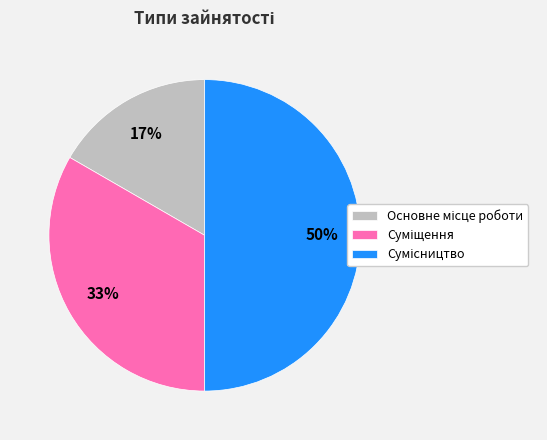

To the nearest percent, what is the difference between the largest and smallest slice percentages?

33%